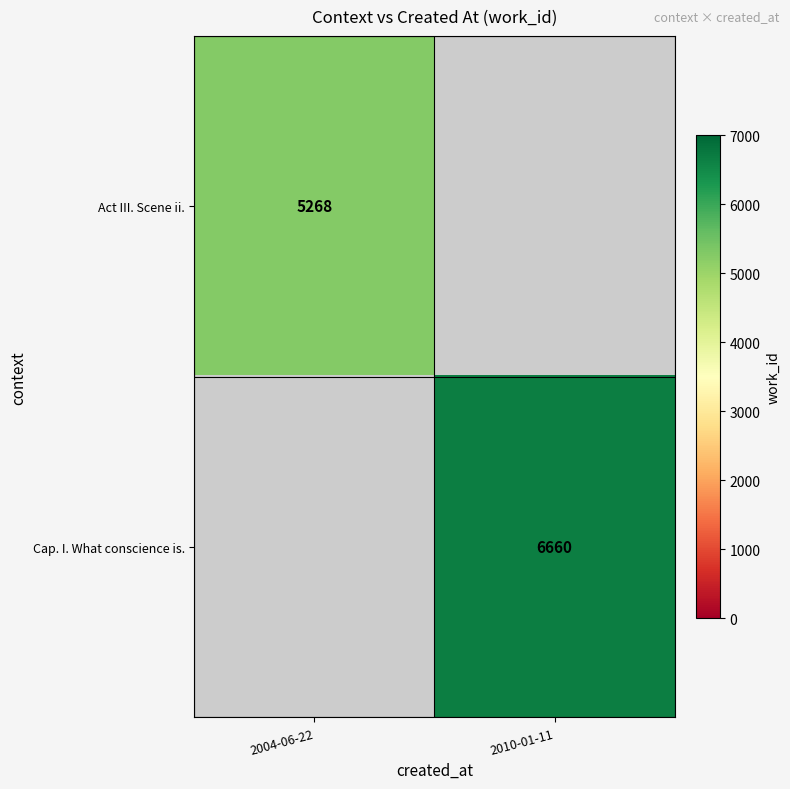

Is the value of Cap. I. What conscience is. at 2010-01-11 greater than the value of Act III. Scene ii. at 2004-06-22?

Yes